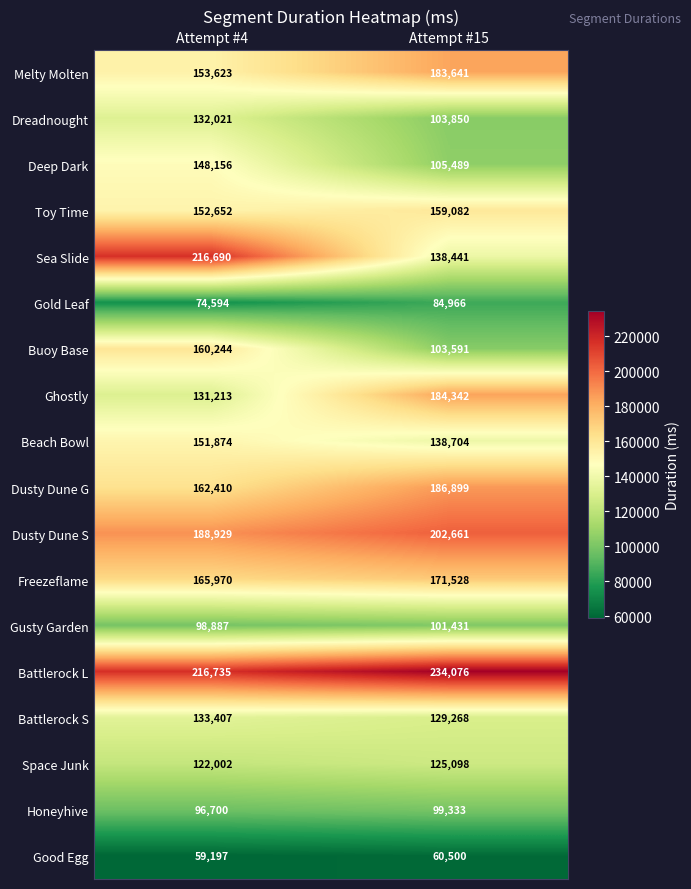

Which series has the largest total across all categories?

Battlerock L